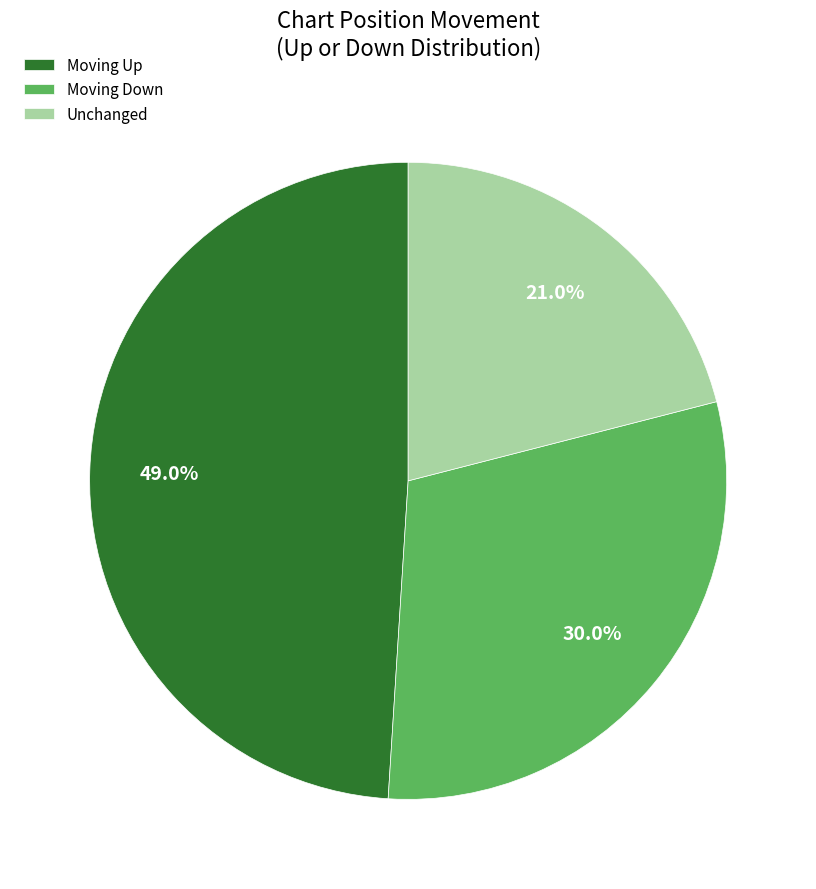

Does any single category account for the majority?

No